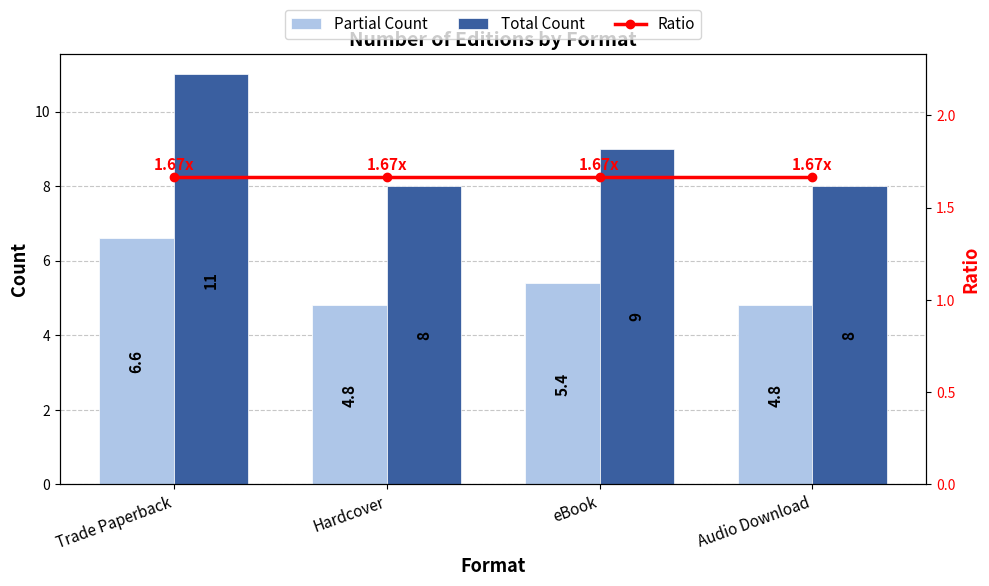

How many groups of bars are there?

4